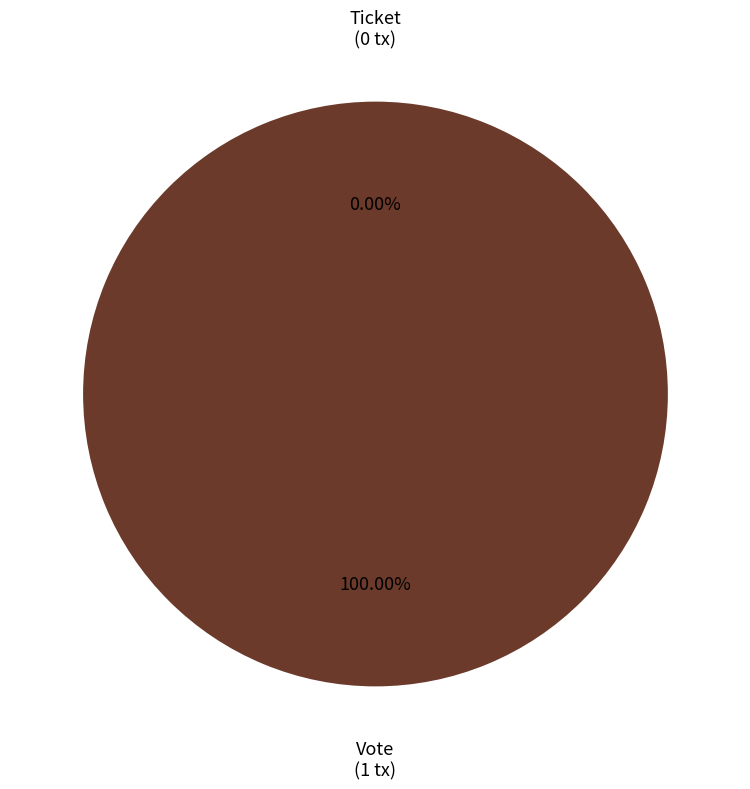

To the nearest percent, what percentage of the pie is Vote?

100%